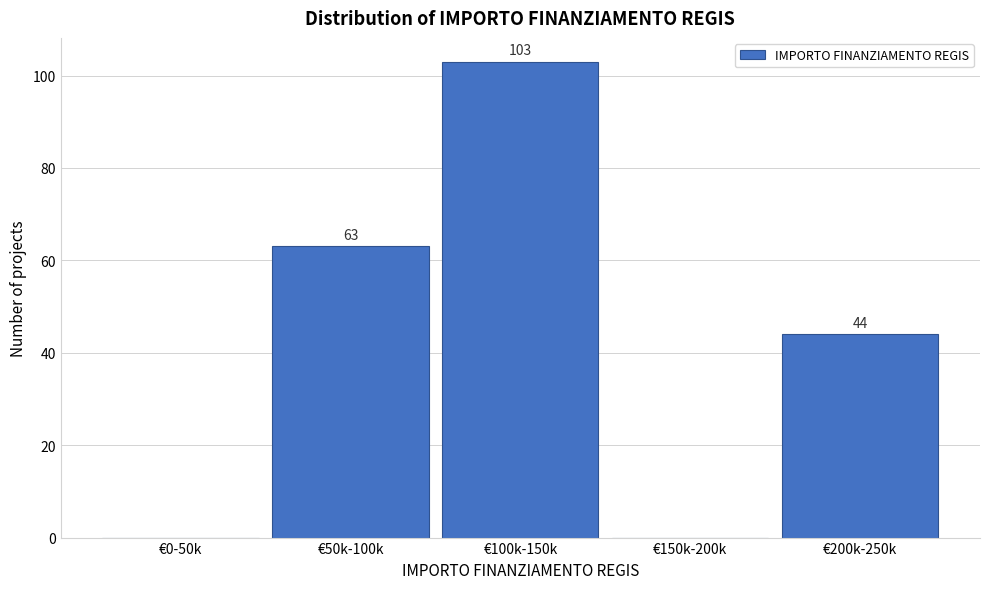

Reading left to right, list all the values displayed in this chart.

€0-50k=0	€50k-100k=63	€100k-150k=103	€150k-200k=0	€200k-250k=44